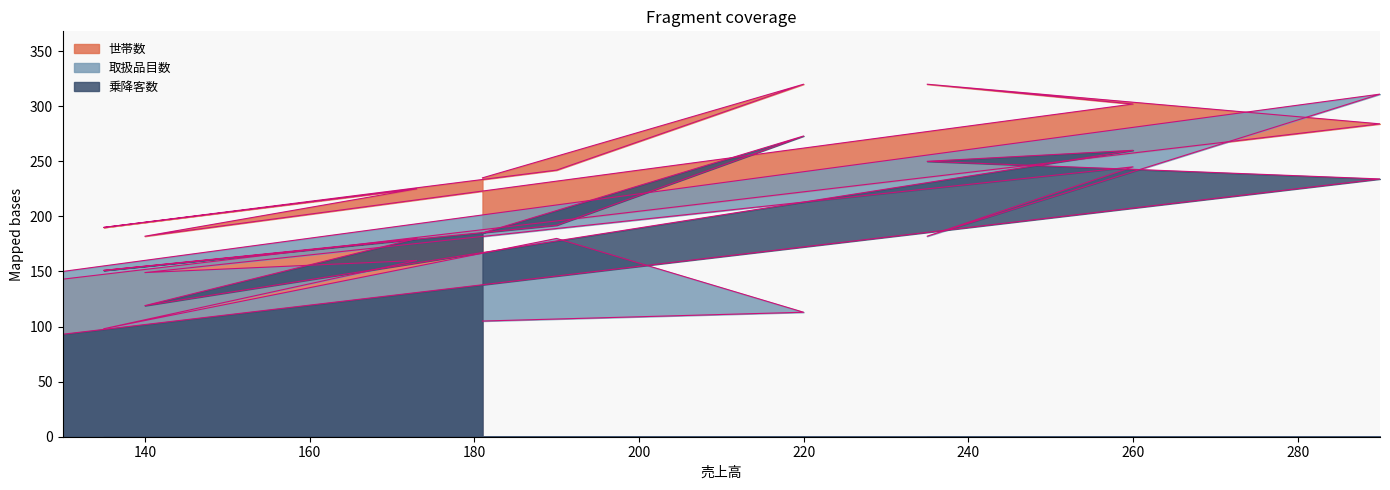

Where is 取扱品目数 nearest to the value 204?

235